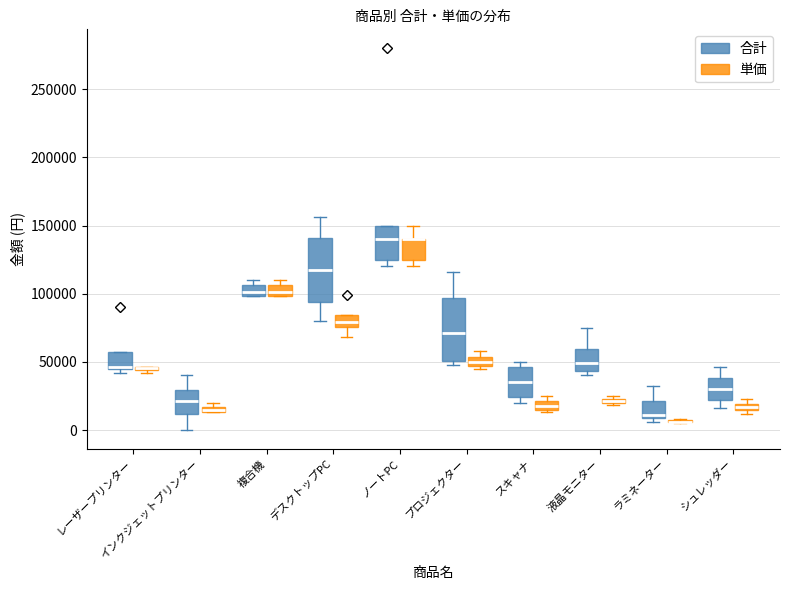

Is it true that 合計 equals 1248 at ラミネーター?

False